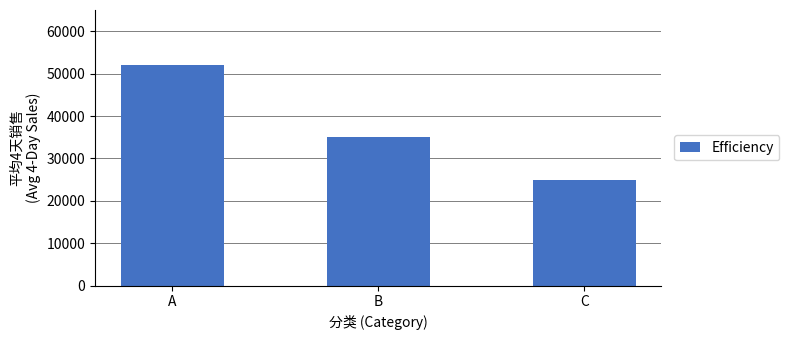

Reading left to right, what are all the values shown in this chart?

51940.0	35146.7	25000.0